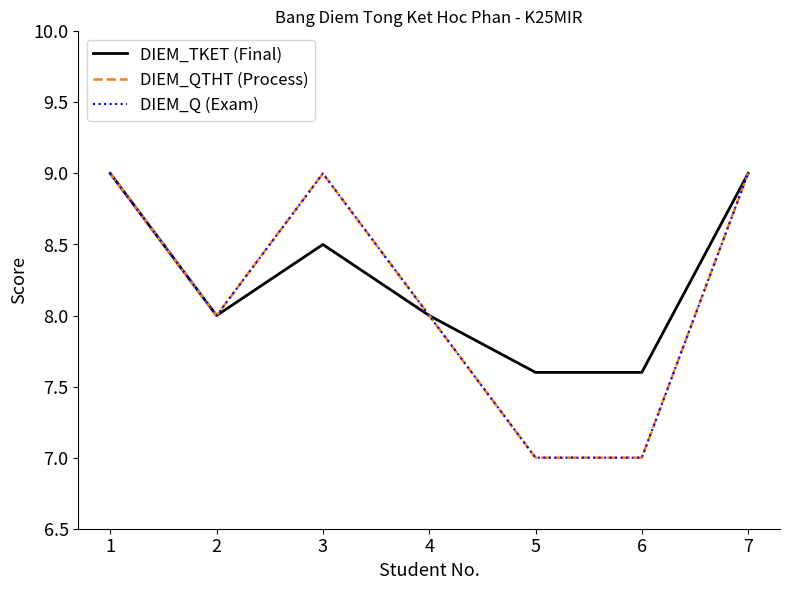

What is the value of the DIEM_QTHT (Process) point at the 6th from the left?

7.0